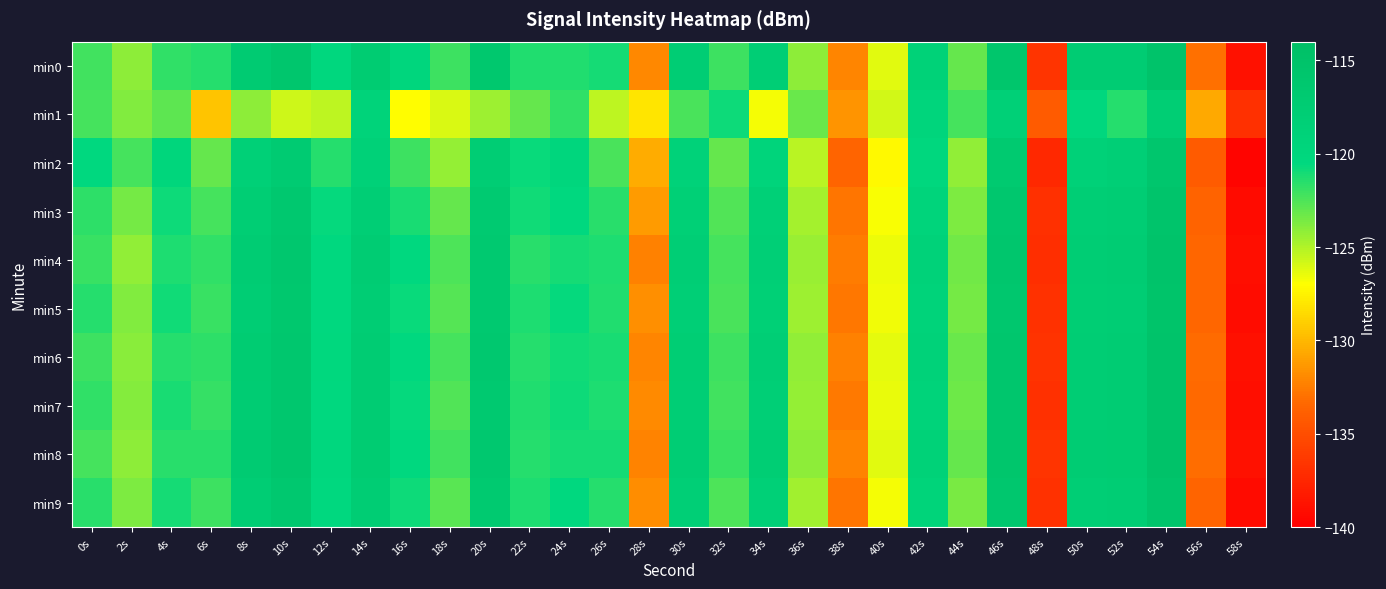

What is the spread (max minus min) of values at 32s?

2.2